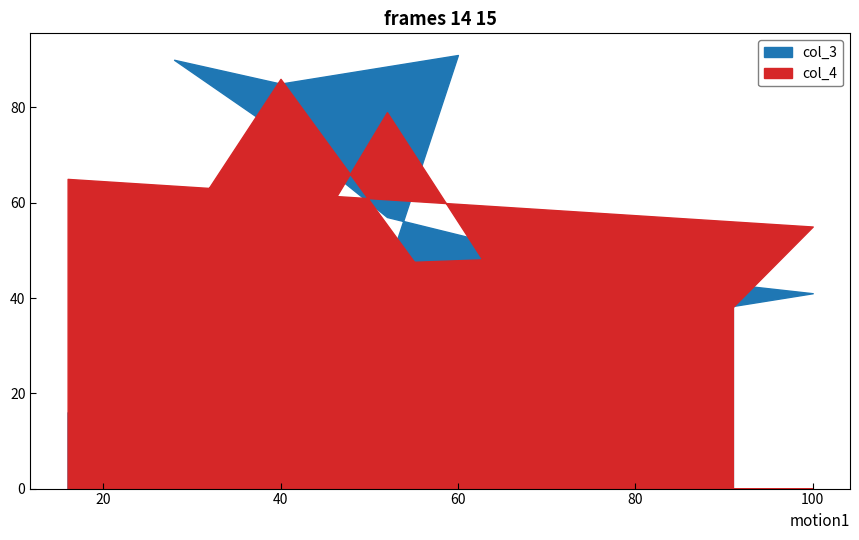

True or false: col_3 has a value of 72 at 42.

True